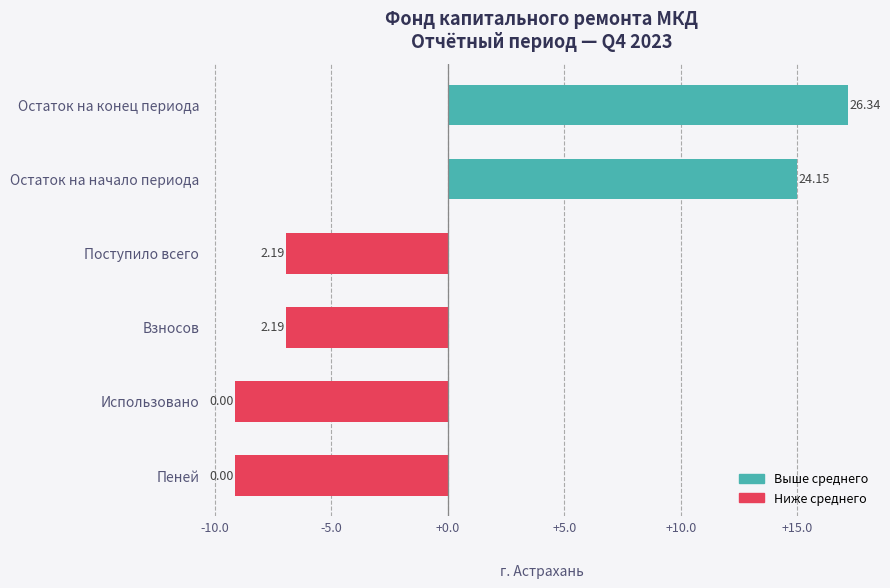

What is the change in value from Поступило всего to Пеней?

-2.2